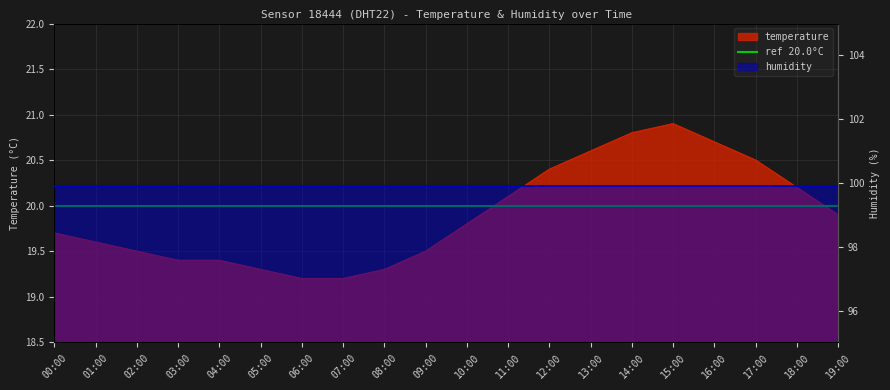

List the labels in order of value, smallest first.

06:00, 07:00, 05:00, 08:00, 03:00, 04:00, 02:00, 09:00, 01:00, 00:00, 10:00, 19:00, 11:00, 18:00, 12:00, 17:00, 13:00, 16:00, 14:00, 15:00